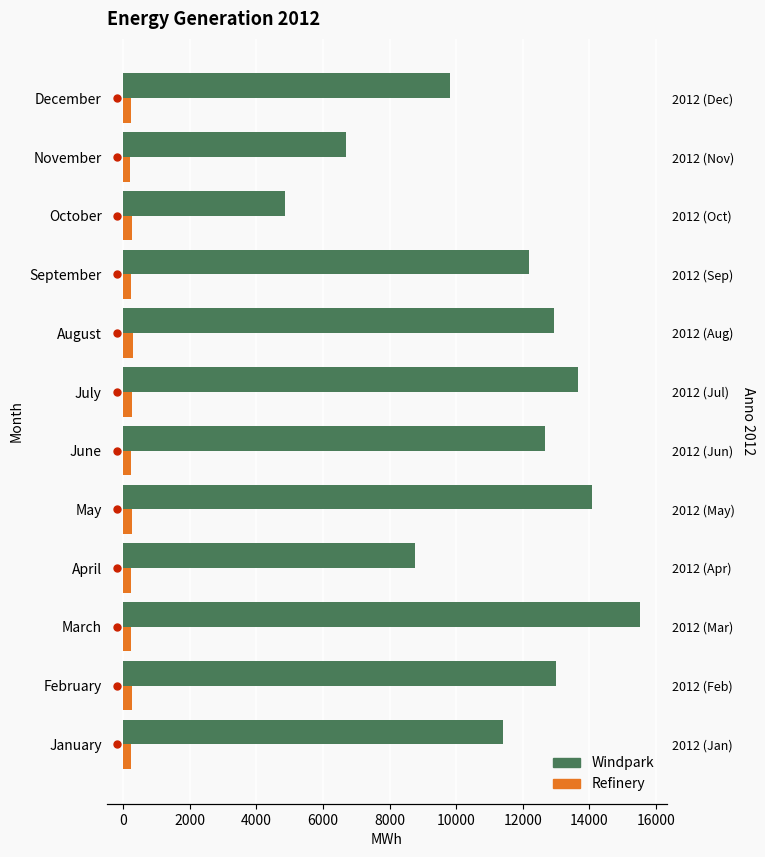

What is the value of the Refinery bar at the 6th from the left?

228.9